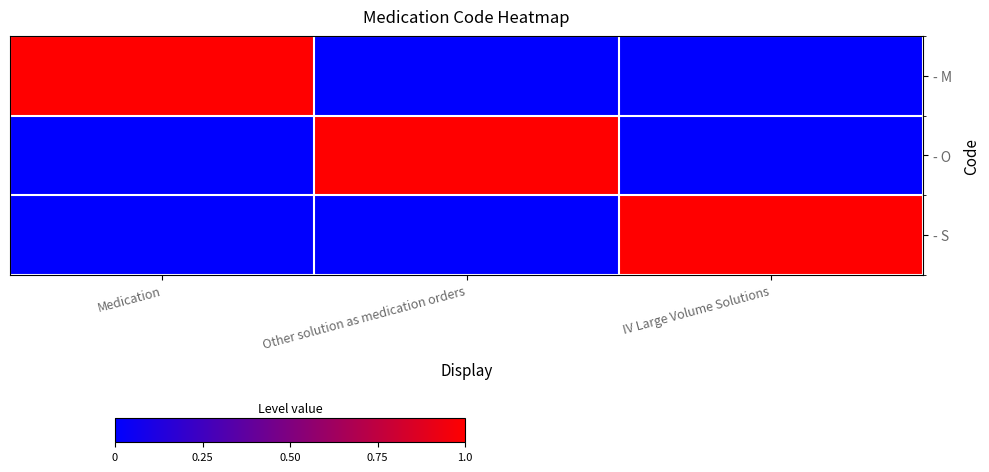

Between Medication and Other solution as medication orders, which series saw the biggest shift?

- M